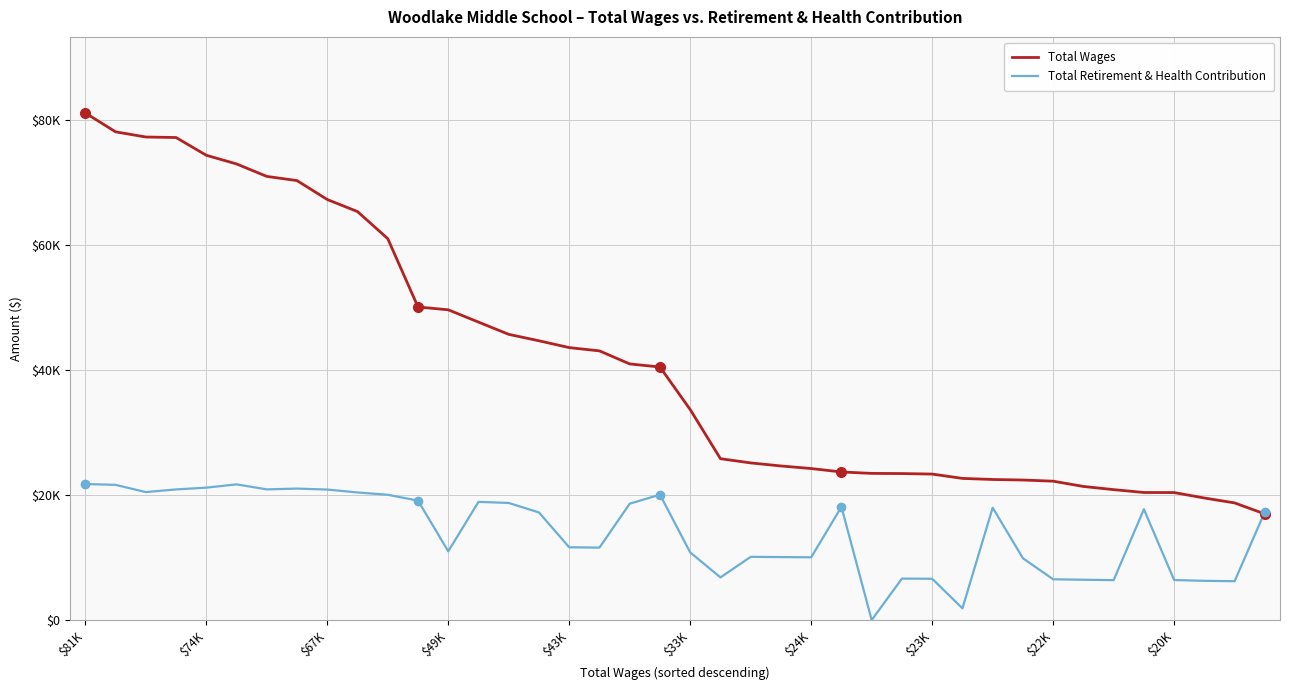

What is the value of the Total Retirement & Health Contribution point at the 9th from the left?

20859